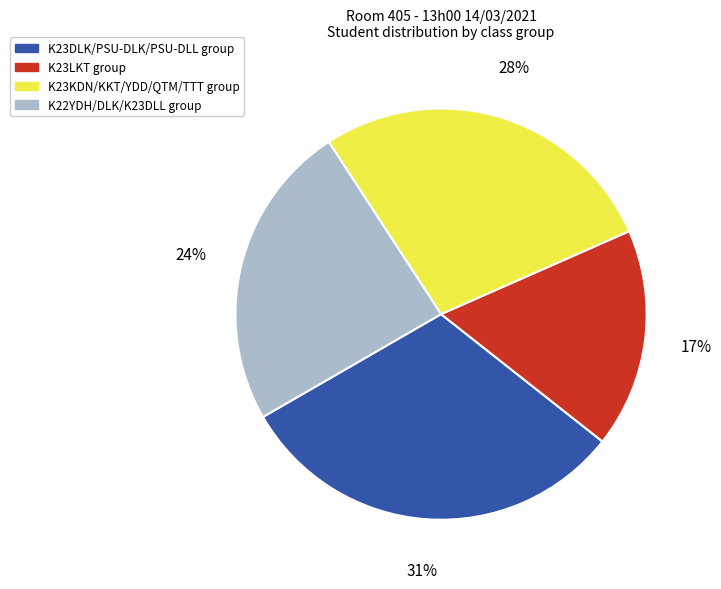

Is there any slice that represents more than half of the pie?

No